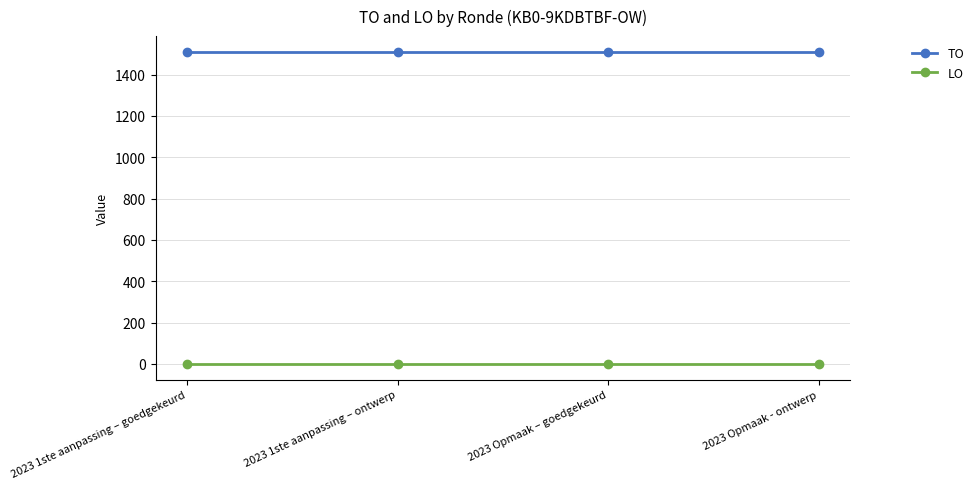

Reading right to left, transcribe all the data shown in this chart.

TO: 1511	1511	1511	1511
LO: 0	0	0	0